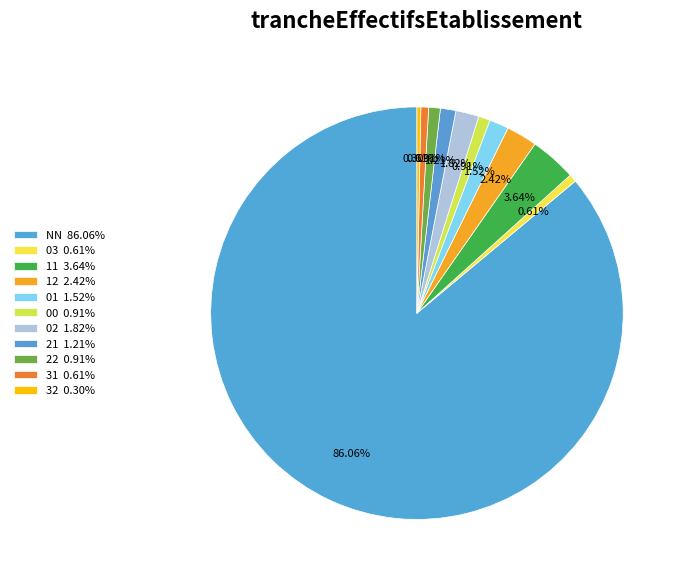

Is it true that NN is 98% of the pie?

False